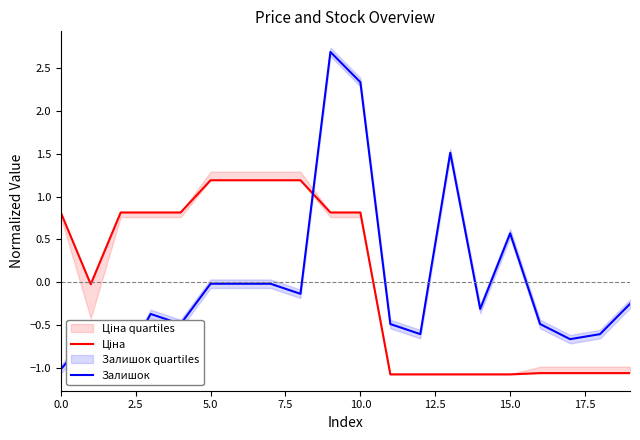

What is the spread (max minus min) of values at 12?

0.5